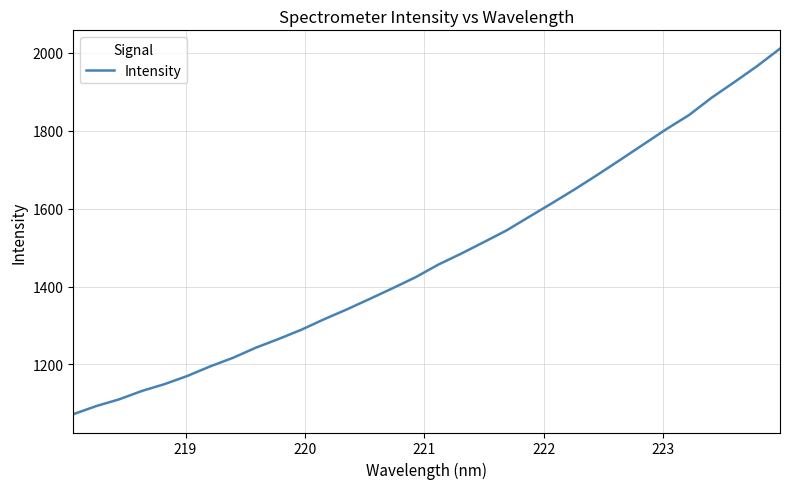

What is the smallest value displayed?

1072.4